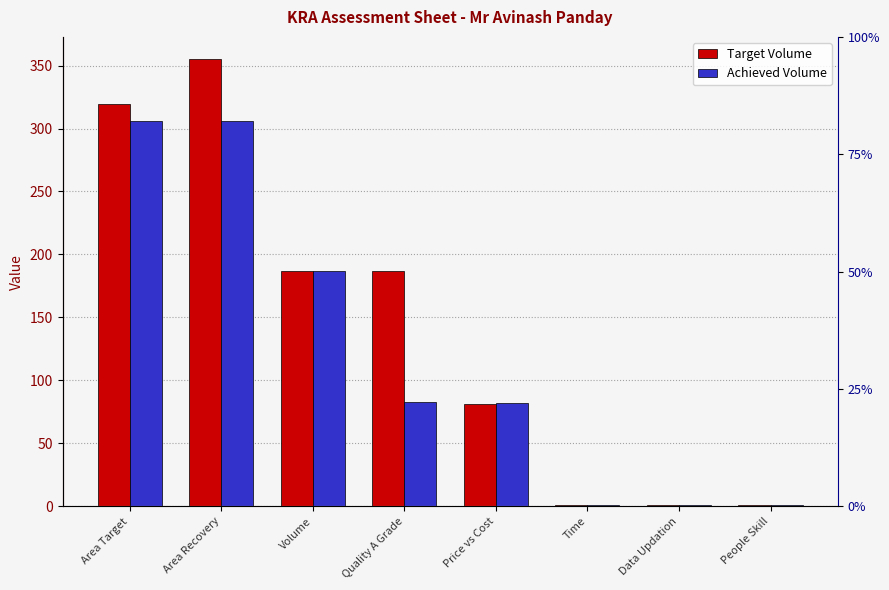

At how many categories does at least one series exceed 262?

2